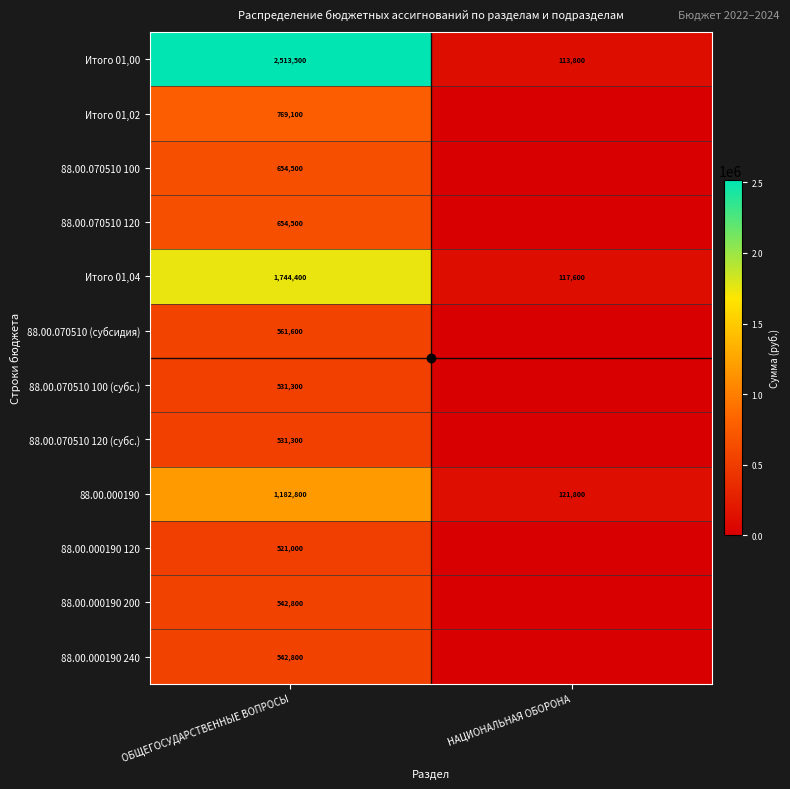

Is it true that Итого 01,04 equals 58011 at НАЦИОНАЛЬНАЯ ОБОРОНА?

False